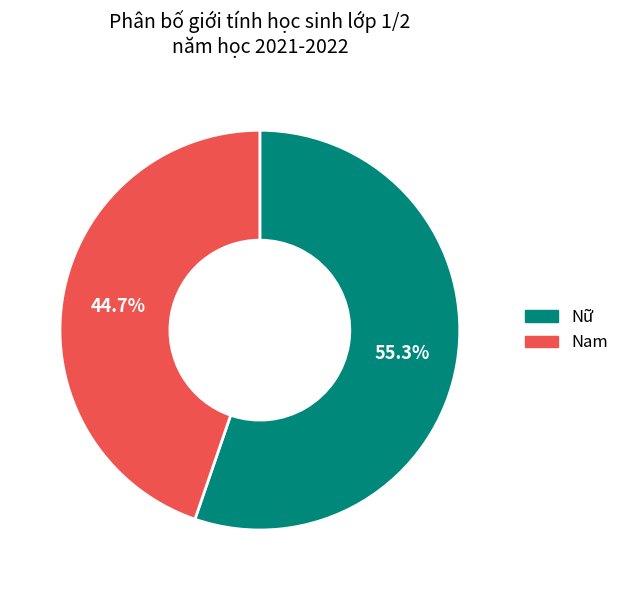

Do Nam and Nữ together represent more than half of the pie?

Yes